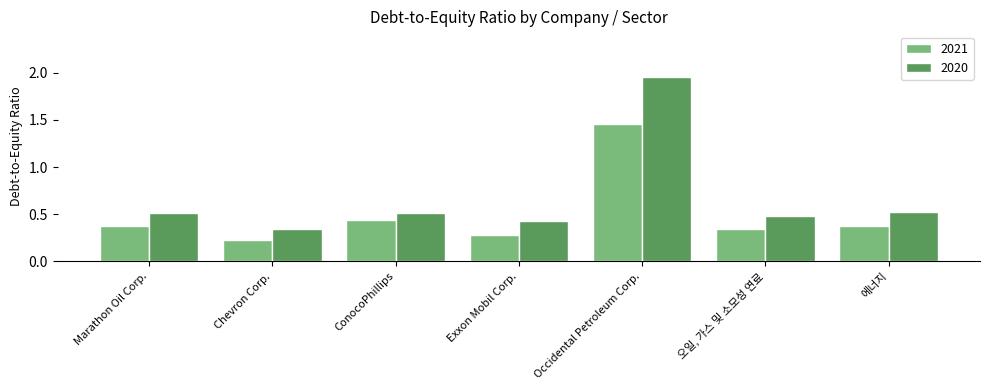

What are all the series names shown in the legend?

2021, 2020